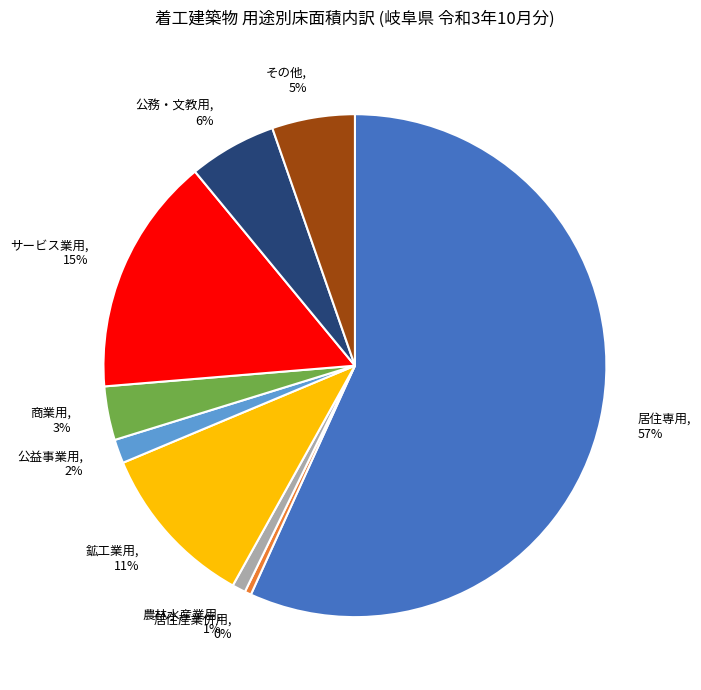

Which slice is the largest?

居住専用